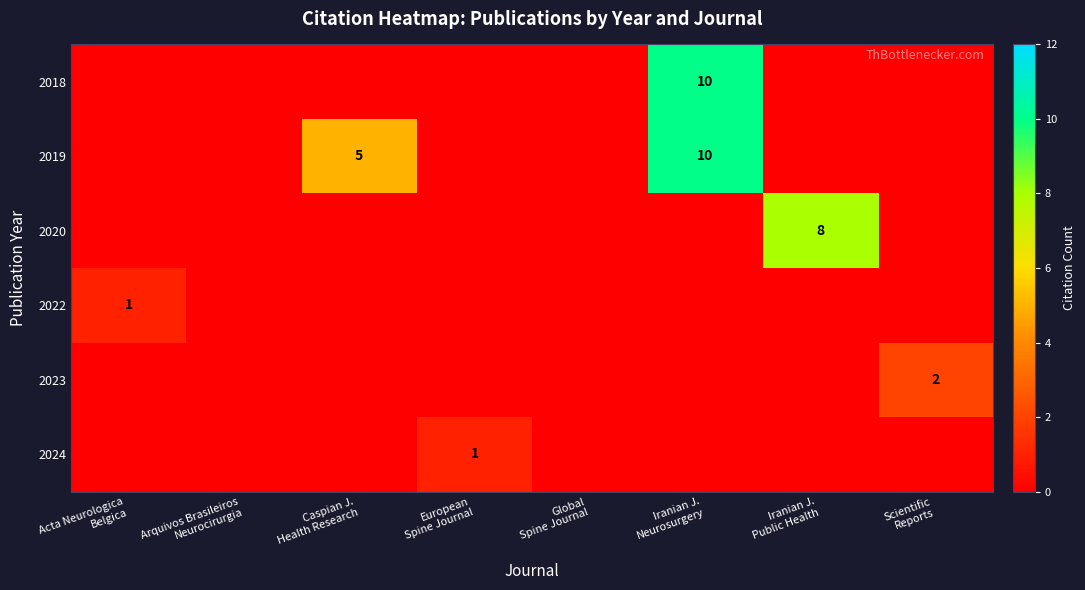

The row_2 series shows 0 at Caspian J.
Health Research. True or false?

True